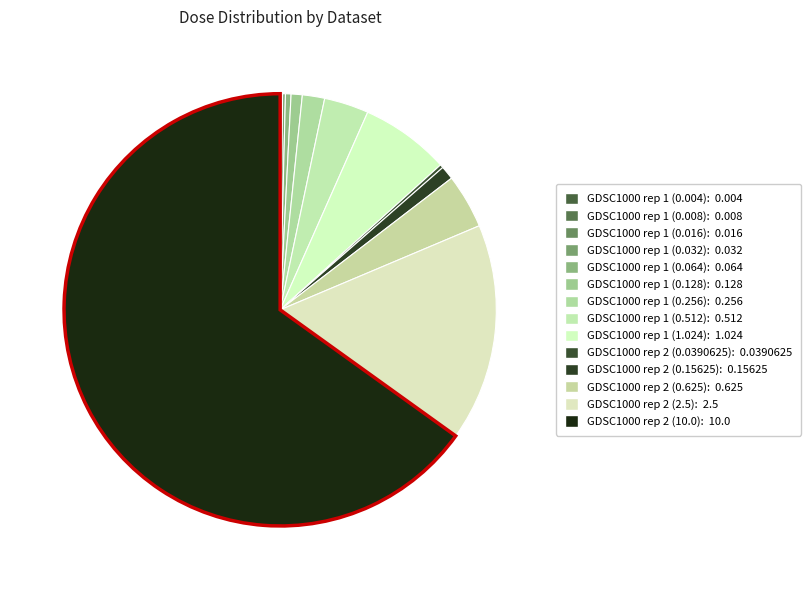

How much of the chart is everything except GDSC1000 rep 1 (0.016)?

99.9%